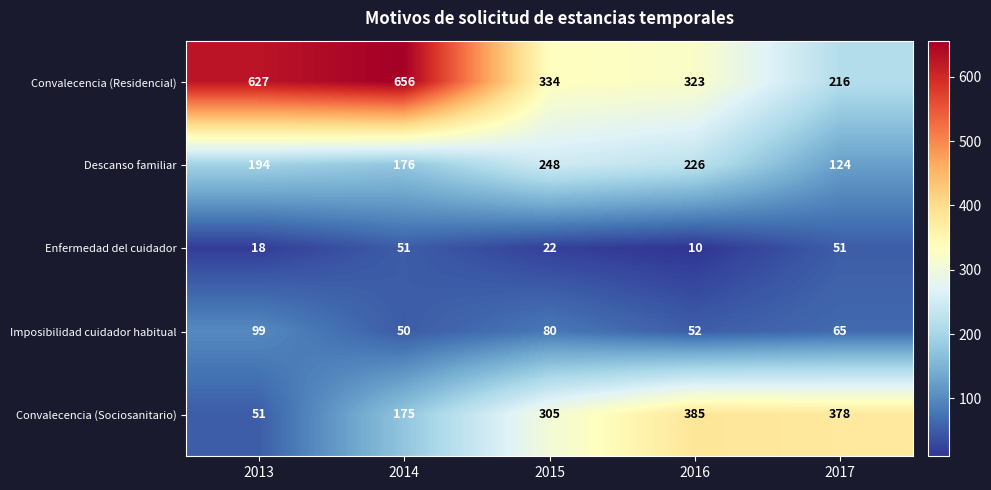

Rank the series at 2016 from highest to lowest value.

Convalecencia (Sociosanitario), Convalecencia (Residencial), Descanso familiar, Imposibilidad cuidador habitual, Enfermedad del cuidador